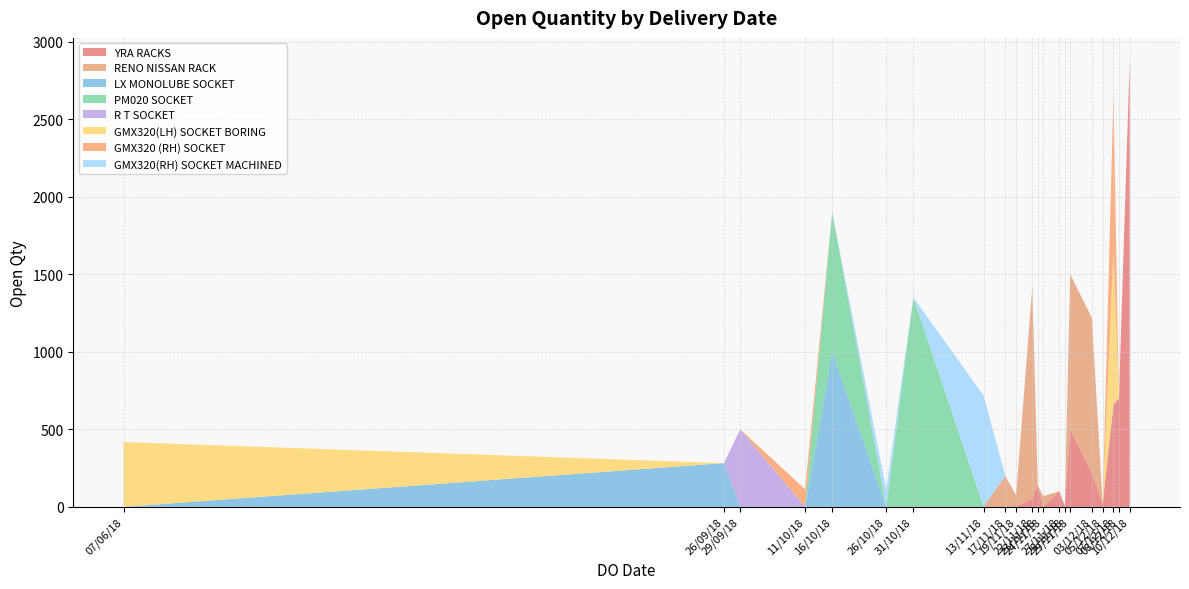

What is the highest value of the YRA RACKS series?

2880